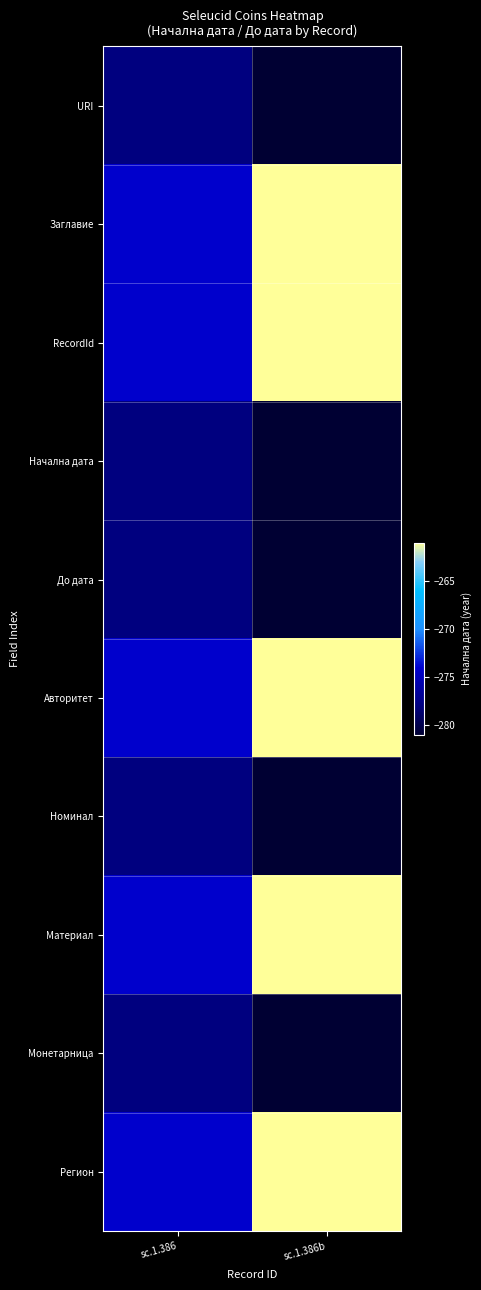

Which series has the widest spread of values?

Заглавие